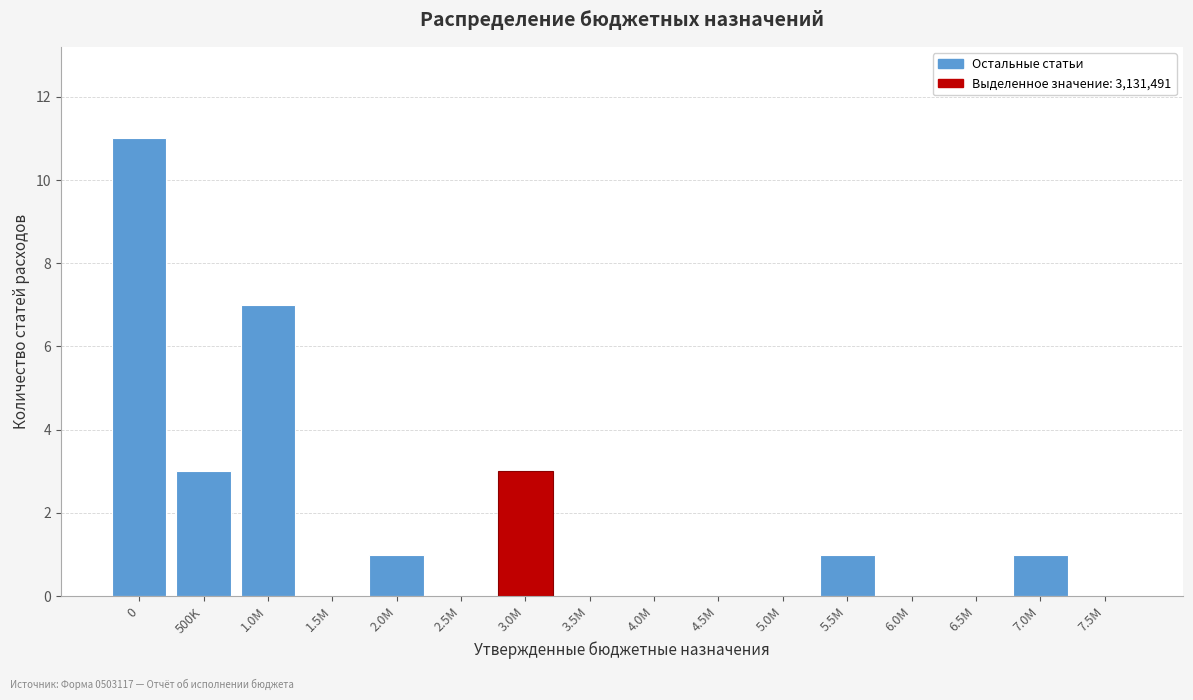

Reading left to right, list all the values displayed in this chart.

0=11	500K=3	1.0M=7	1.5M=0	2.0M=1	2.5M=0	3.0M=3	3.5M=0	4.0M=0	4.5M=0	5.0M=0	5.5M=1	6.0M=0	6.5M=0	7.0M=1	7.5M=0